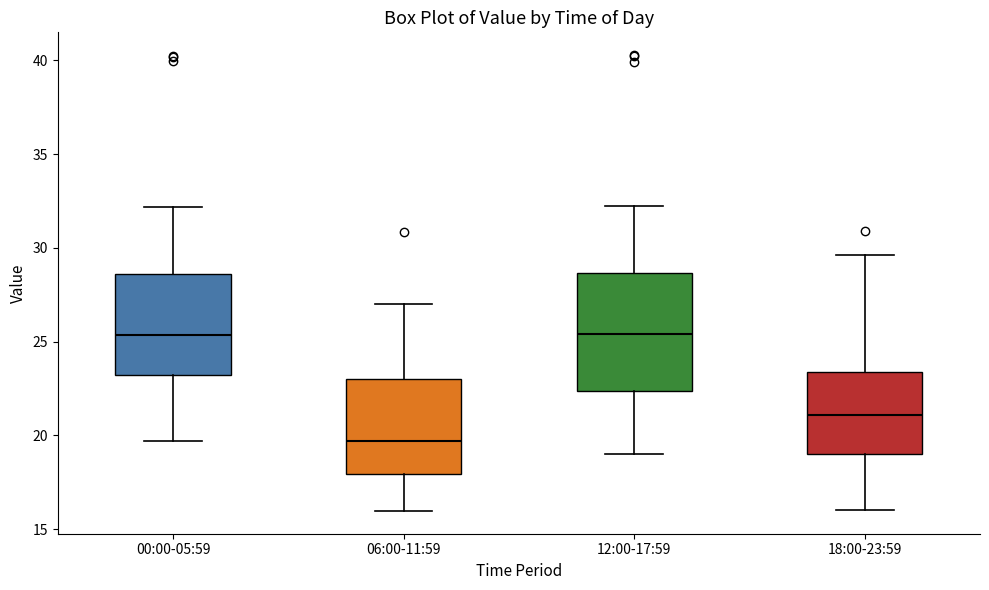

Reading left to right, read every box against the y-axis: the position of its median line, the range the box covers, and the ends of its whiskers. The values are not printed on the chart, so give them approximately, as read against the axis.

00:00-05:59: median 25.5, box 23.0 to 28.5, whiskers 19.5 to 32.0
06:00-11:59: median 19.5, box 18.0 to 23.0, whiskers 16.0 to 27.0
12:00-17:59: median 25.5, box 22.5 to 28.5, whiskers 19.0 to 32.5
18:00-23:59: median 21.0, box 19.0 to 23.5, whiskers 16.0 to 29.5